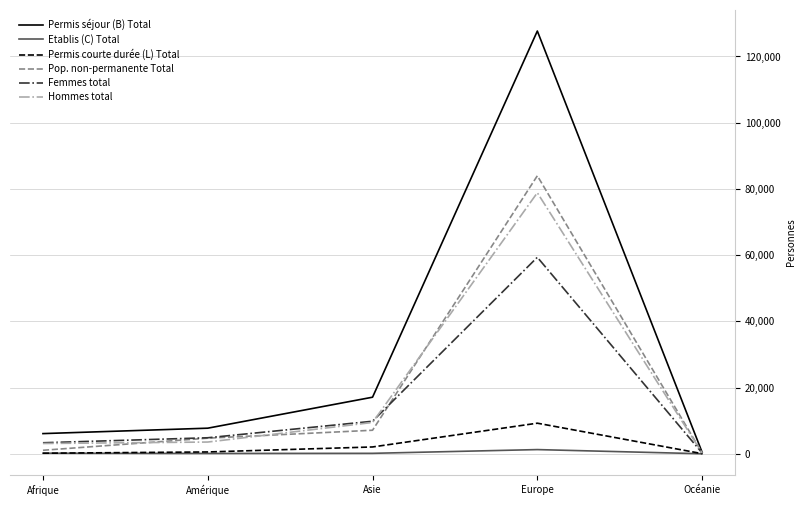

True or false: Permis courte durée (L) Total has a value of 2057 at Asie.

True